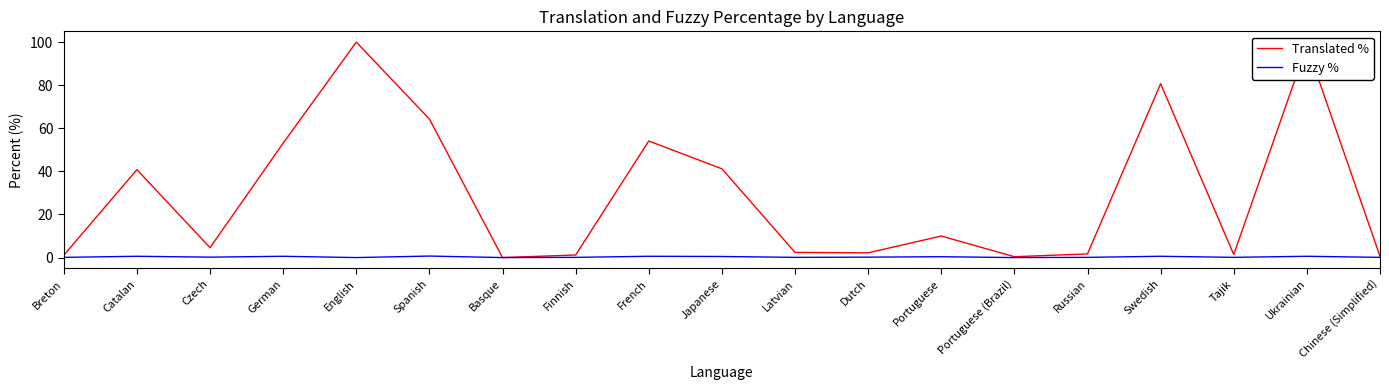

What is the highest value of the Translated % series?

100.0